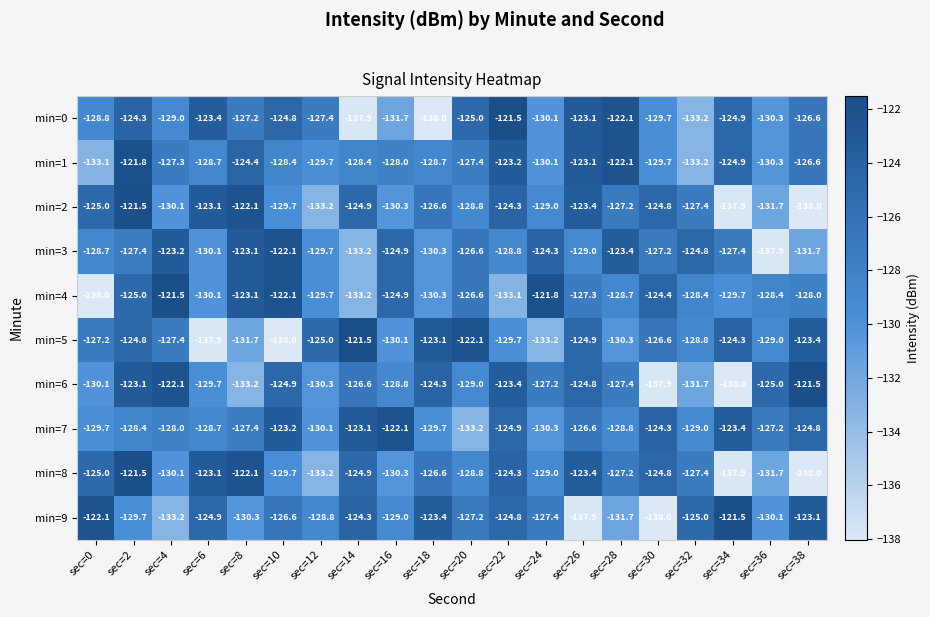

How many distinct data groups are displayed?

10